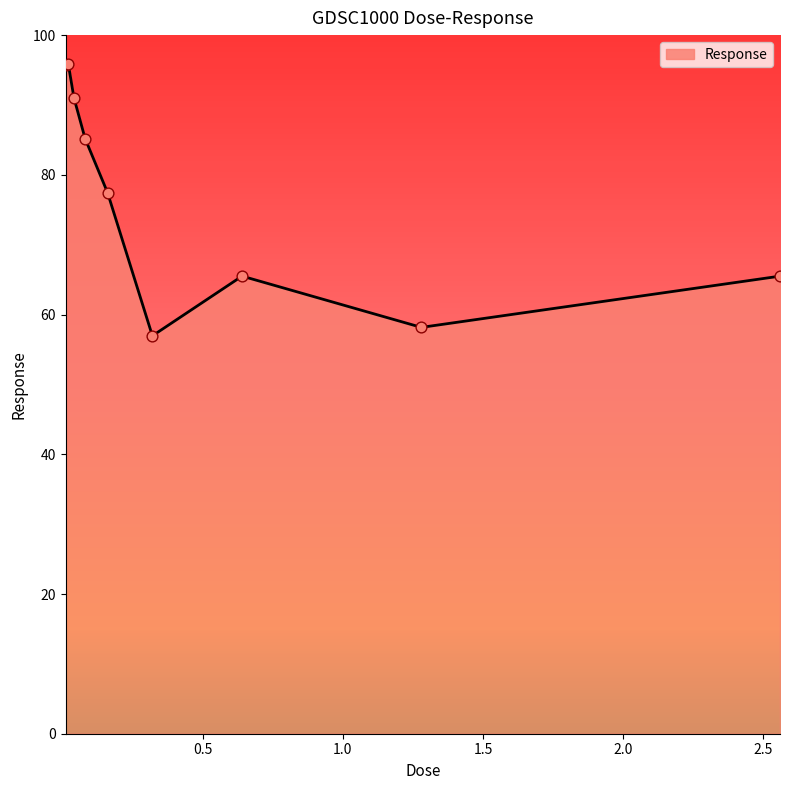

What is the greatest value displayed?

95.8